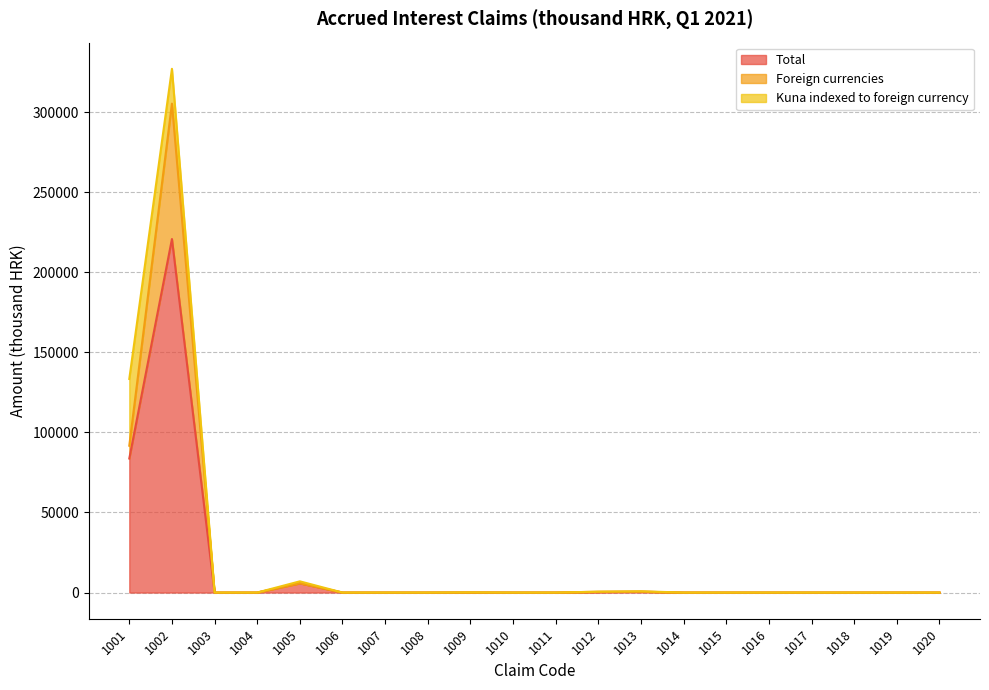

Which series has the widest spread of values?

Total